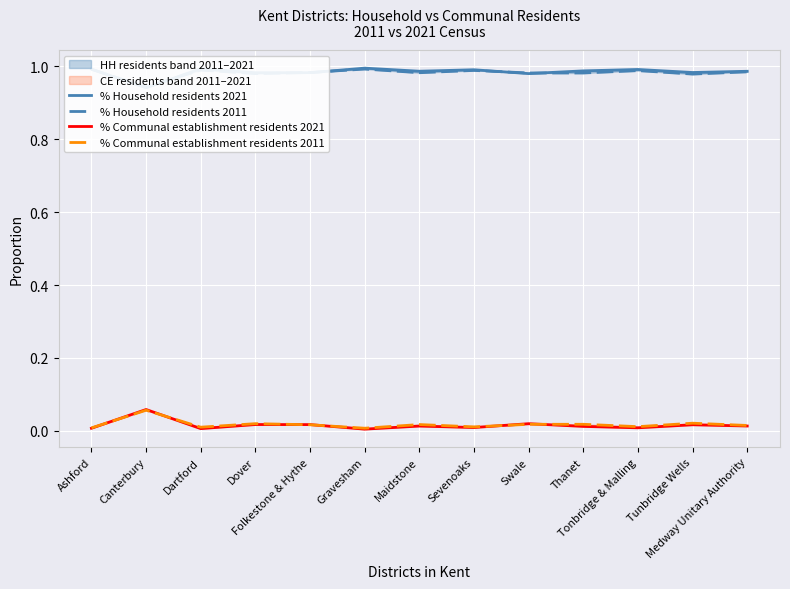

Which series has the widest spread of values?

% Household residents 2021